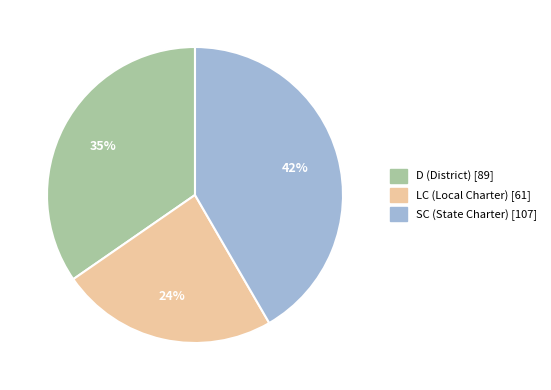

What is the ratio of the value at D (District) to the value at SC (State Charter)?

0.8